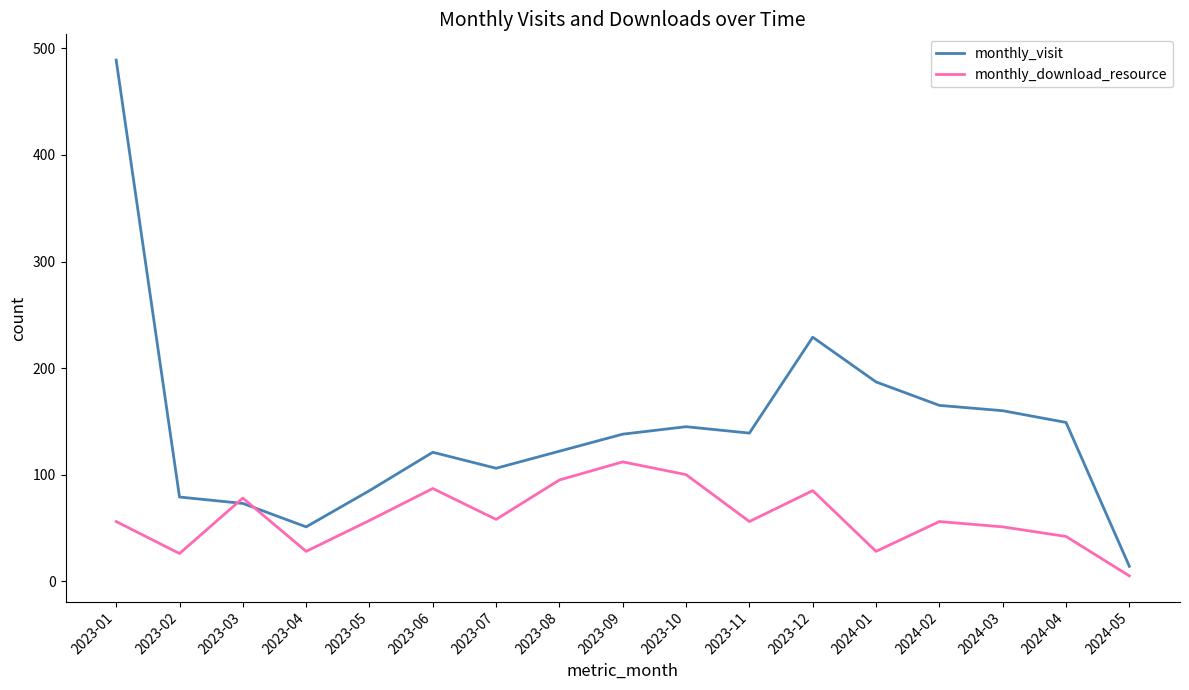

What is the minimum value for monthly_visit?

14